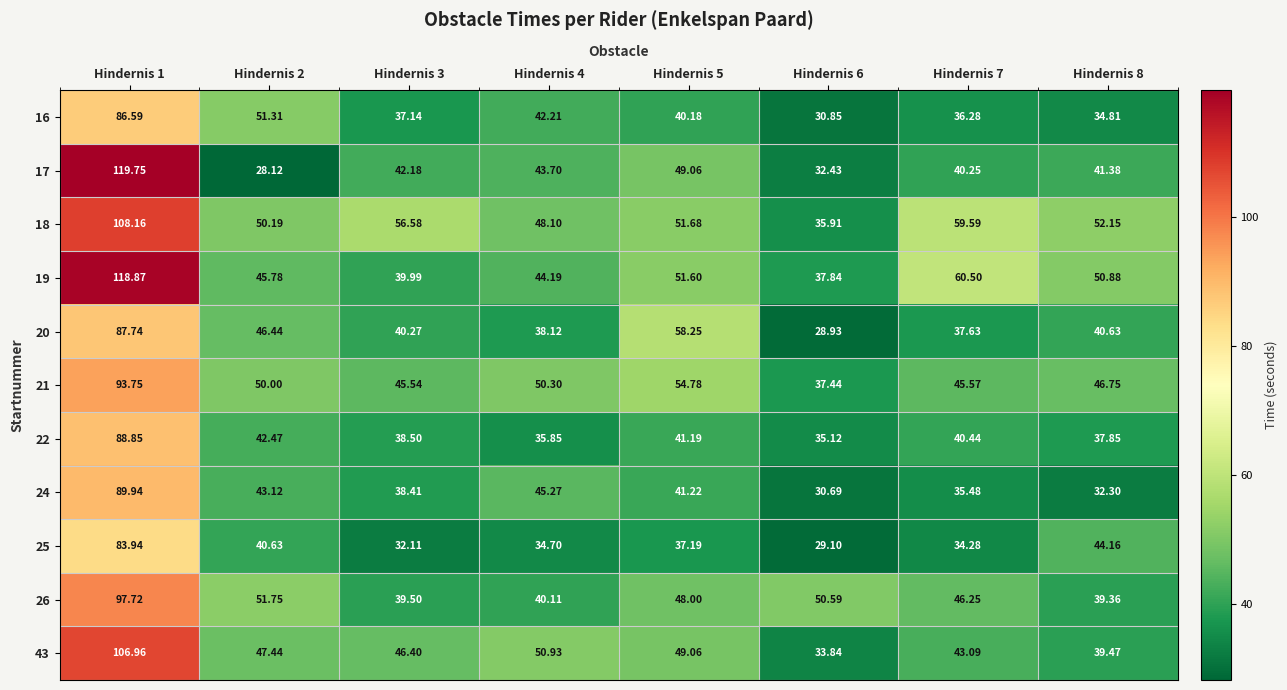

How many data points in 19 are above 50?

4